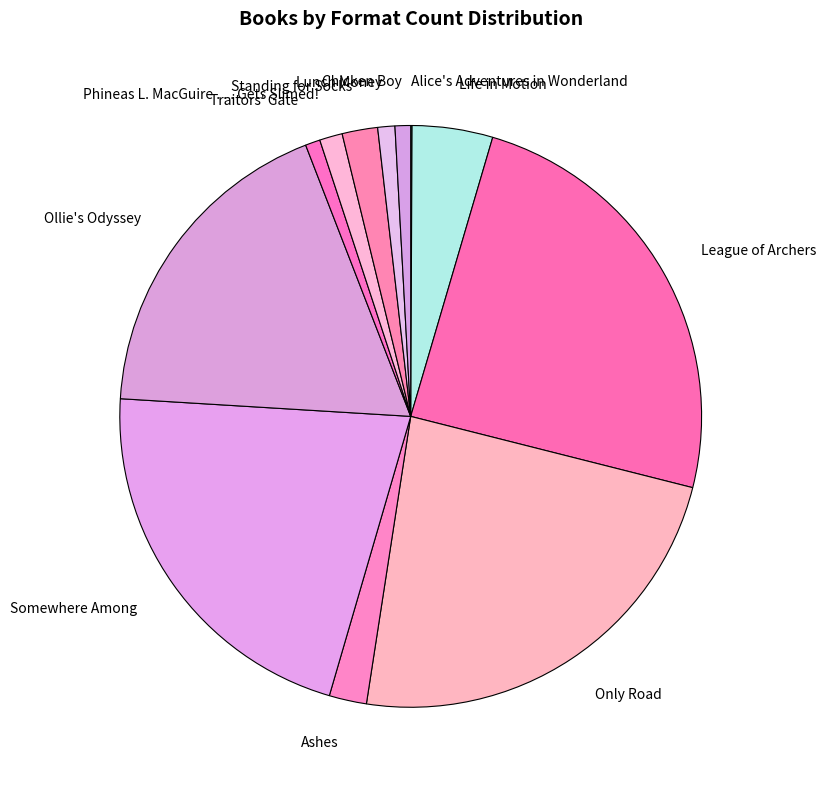

Does Standing for Socks account for over 50% of the chart?

No